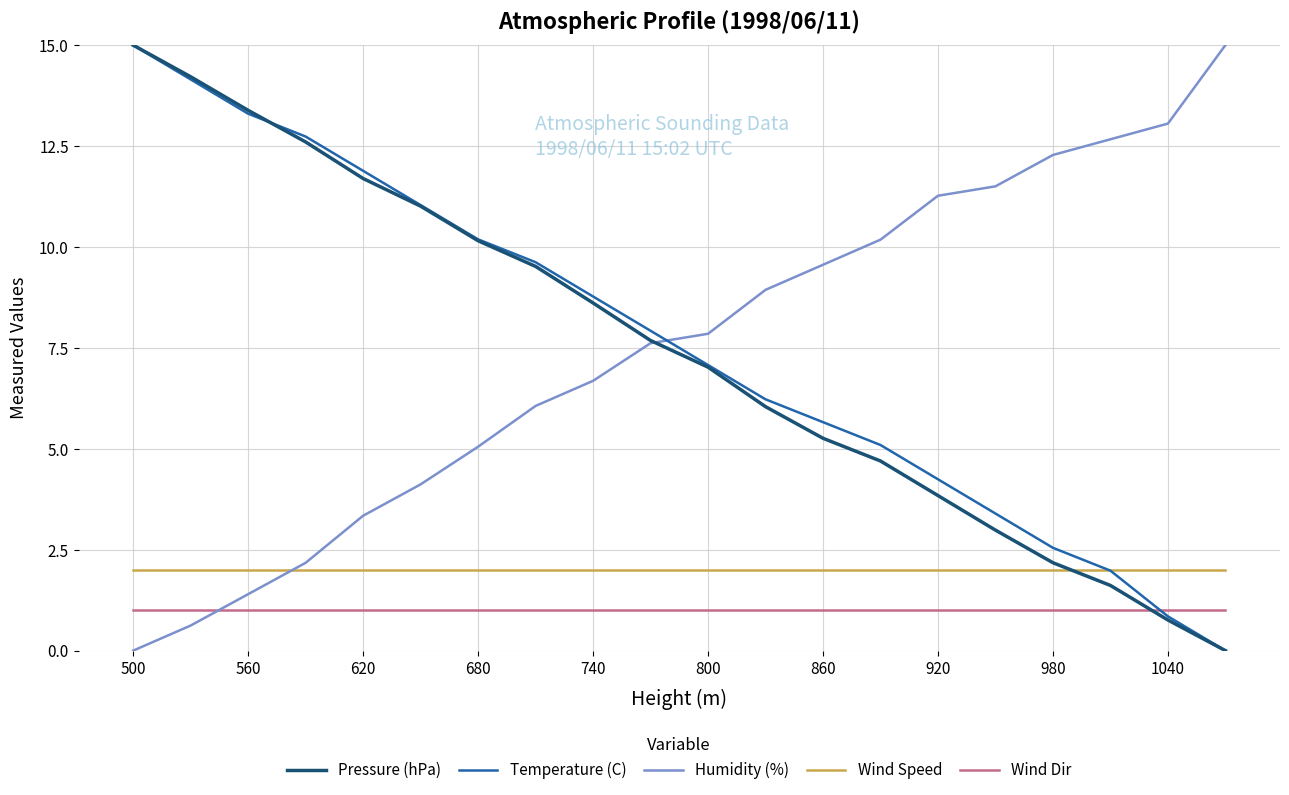

Which series ends up on top after the final intersection of Wind Dir and Pressure (hPa)?

Wind Dir